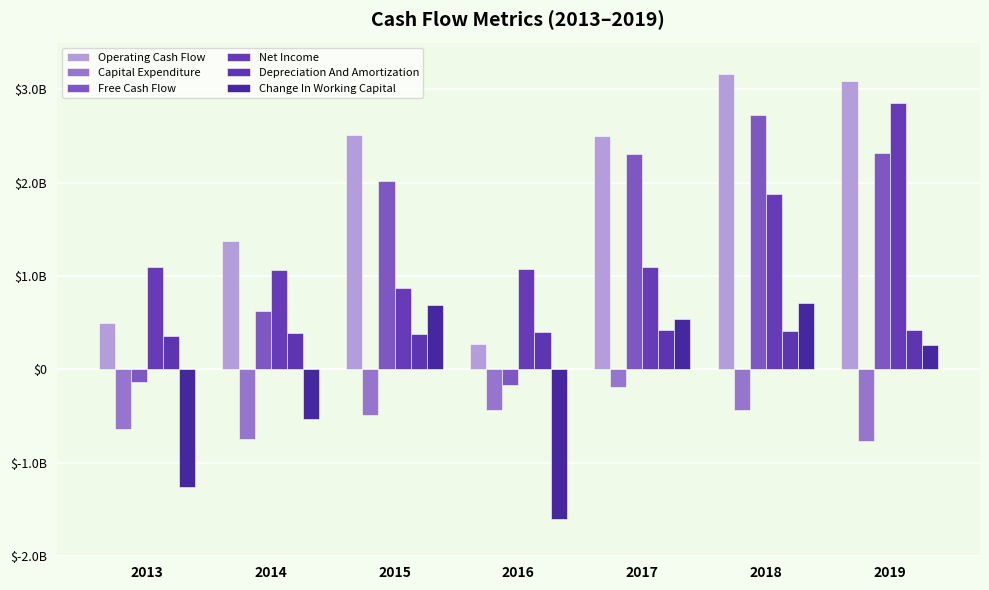

Are the bars horizontal?

No